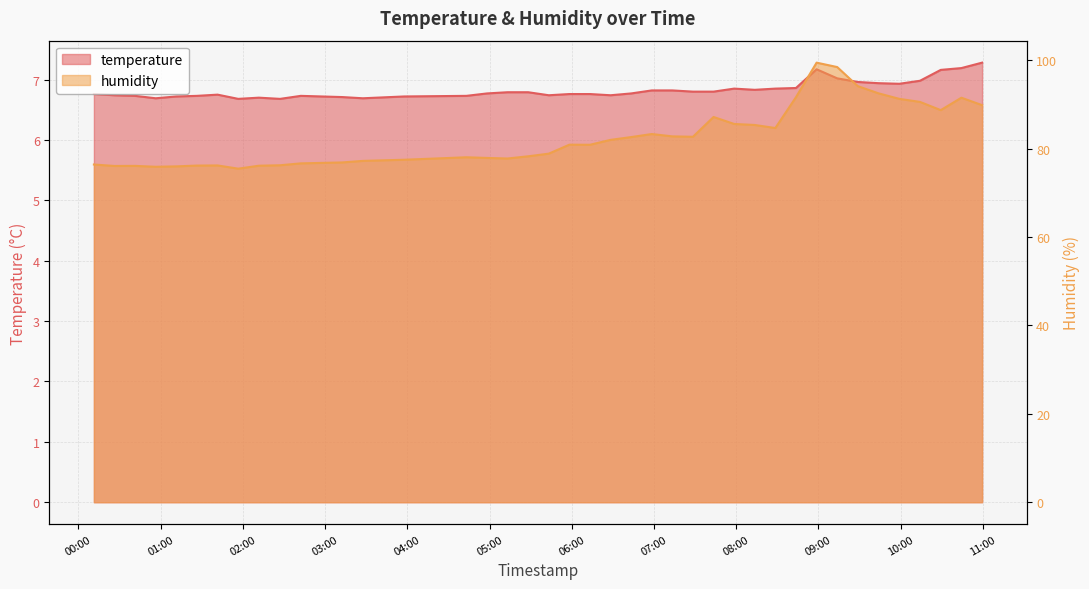

What position from the right is 2023-02-12T05:28:11?

23